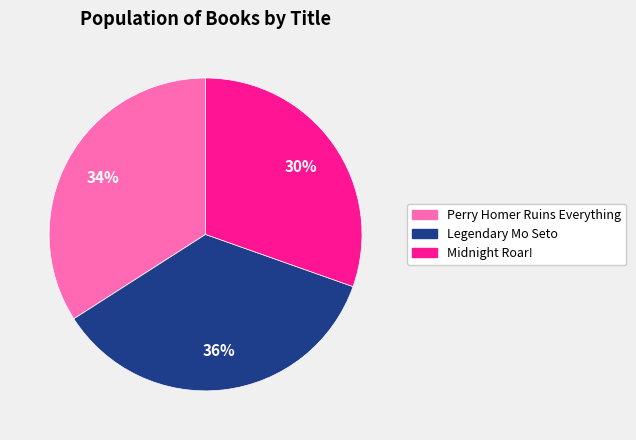

How many slices are in this pie chart?

3